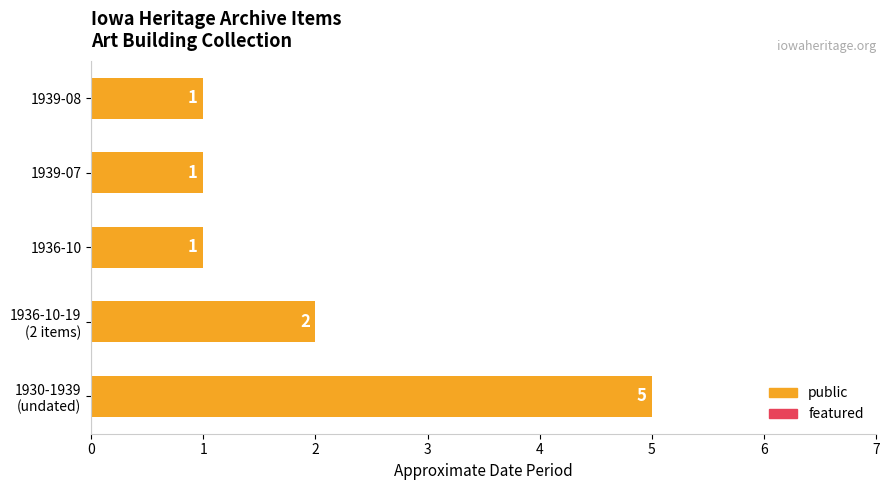

How many bars are there in total?

5